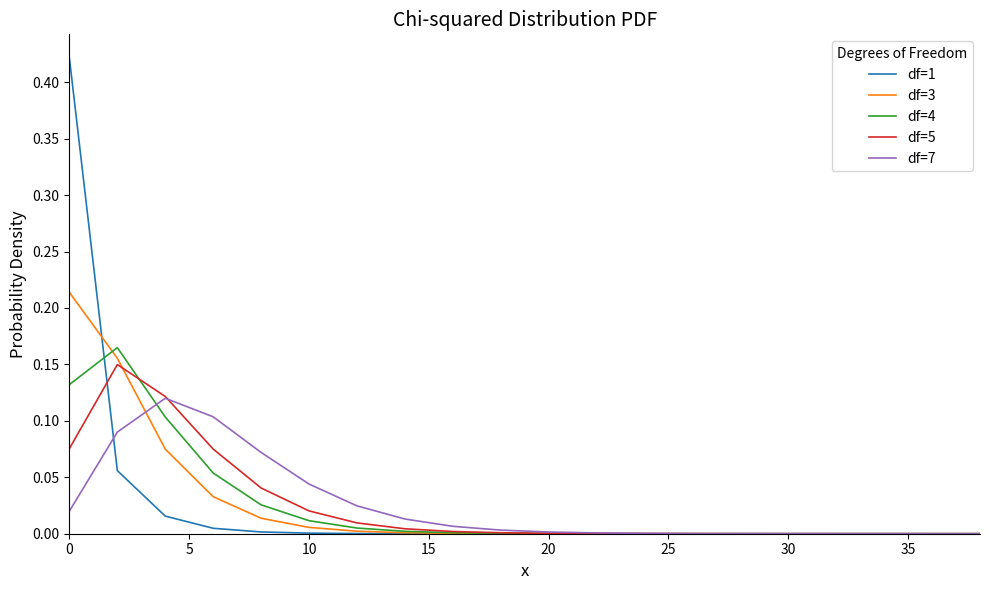

How many lines are shown in the chart?

5